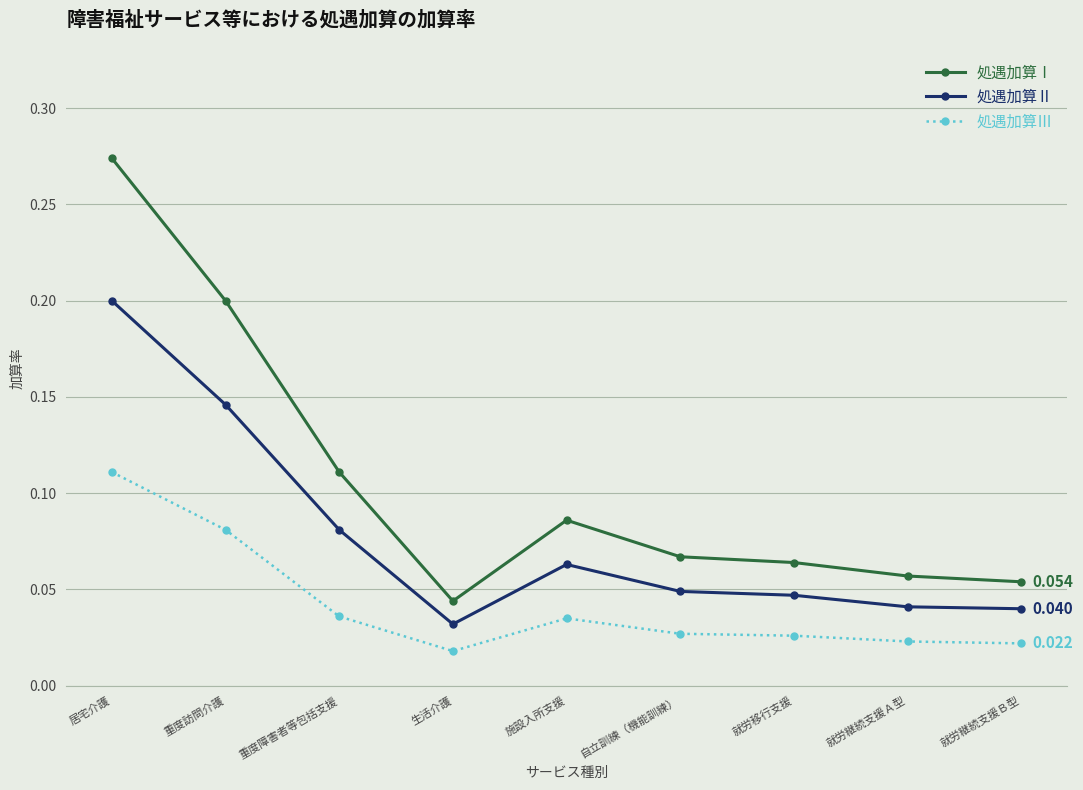

How many data points does each series have?

9